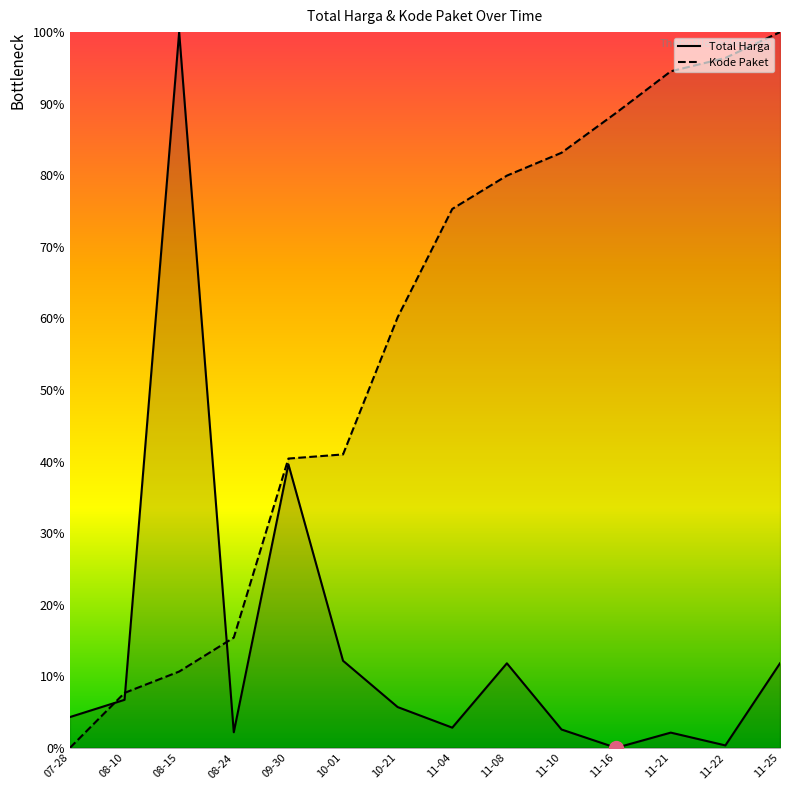

What is the approximate value of Kode Paket at 10-21?

0.6